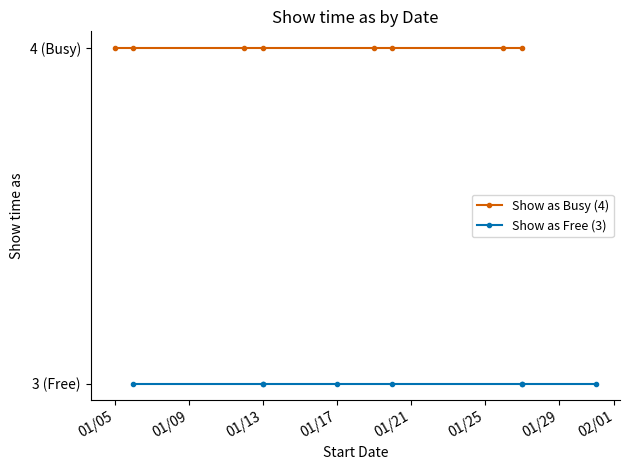

What is the average value of the Show as Free (3) series?

3